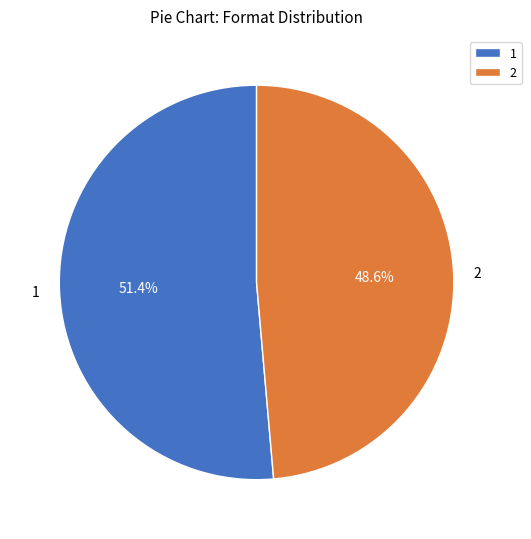

Which category has the smallest portion of the pie?

2